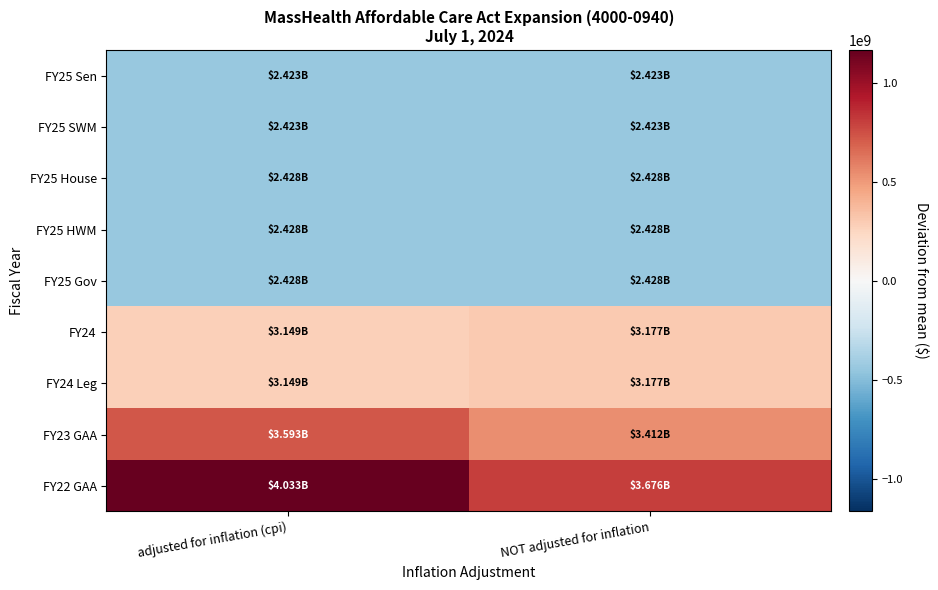

Rank the series at adjusted for inflation (cpi) from lowest to highest value.

FY25 Sen, FY25 SWM, FY25 House, FY25 HWM, FY25 Gov, FY24, FY24 Leg, FY23 GAA, FY22 GAA